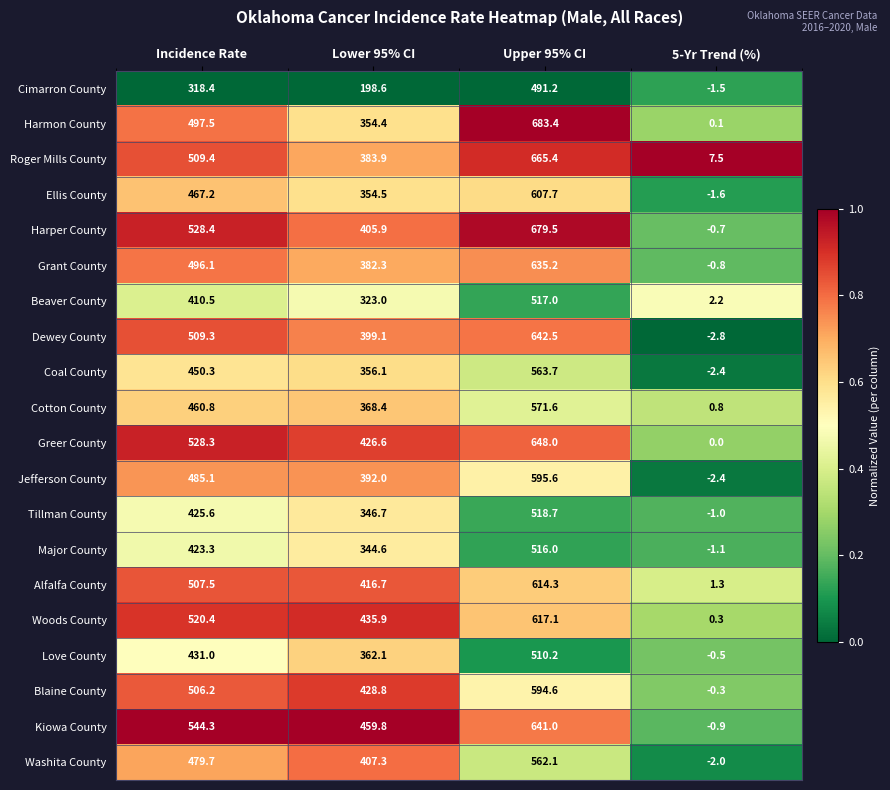

List the series in order of their peak value, lowest first.

Cimarron County, Love County, Major County, Beaver County, Tillman County, Washita County, Coal County, Cotton County, Blaine County, Jefferson County, Ellis County, Alfalfa County, Woods County, Grant County, Kiowa County, Dewey County, Greer County, Roger Mills County, Harper County, Harmon County